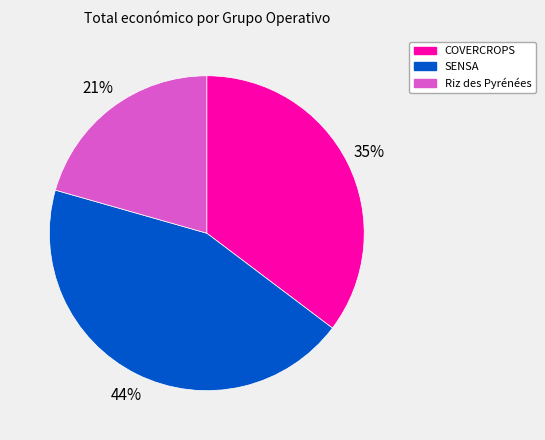

To the nearest percent, what portion does SENSA represent?

44%